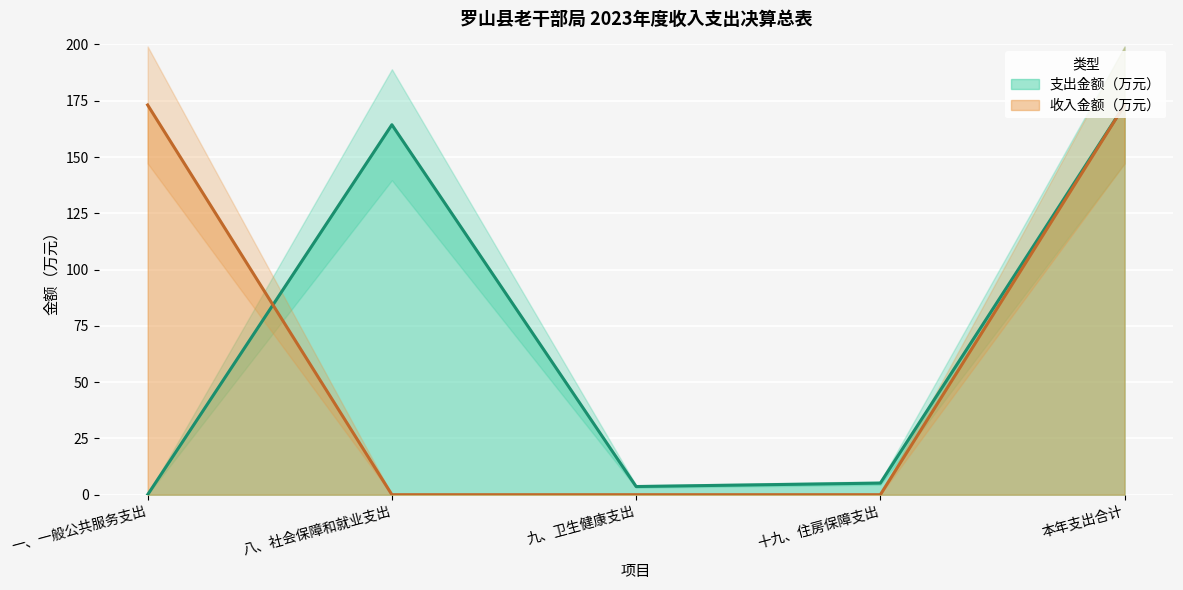

At which category is the sum across all series the highest?

本年支出合计